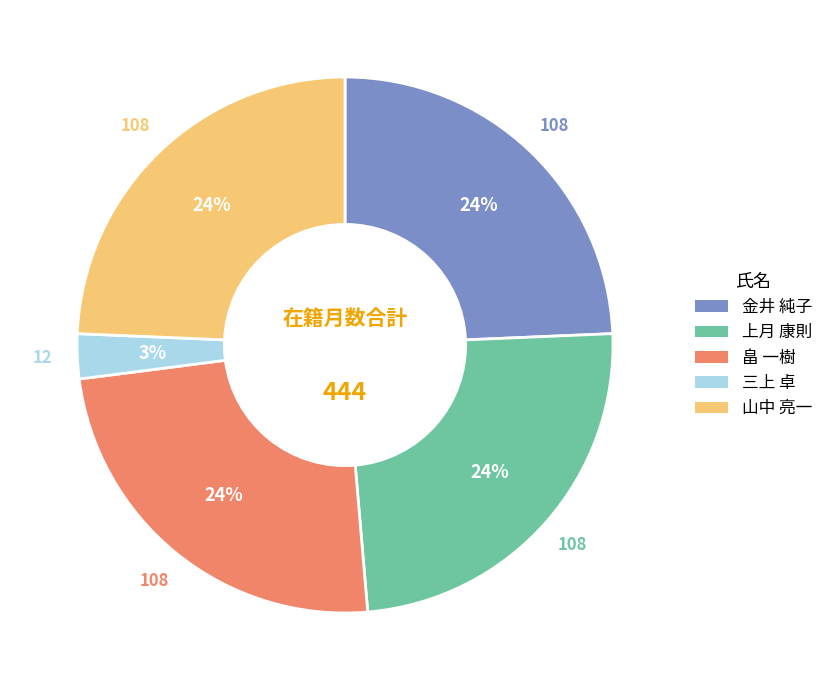

True or false: 上月 康則 accounts for 24% of the total.

True